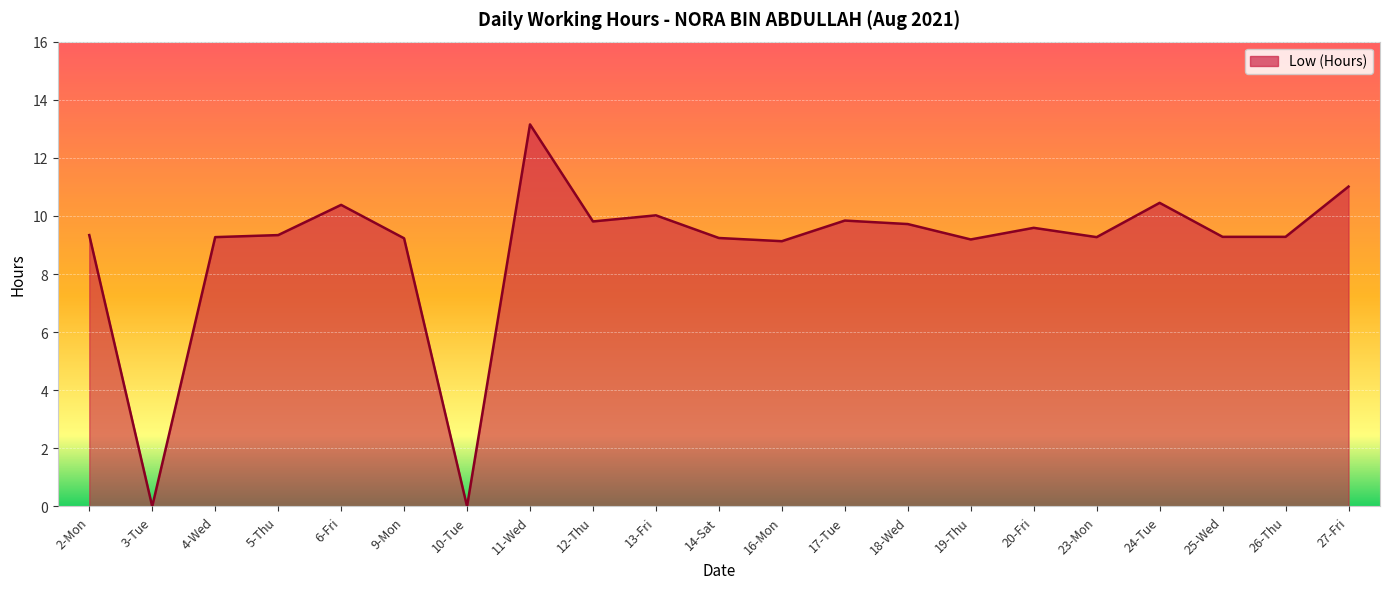

At which category does the data reach its first local valley?

3-Tue